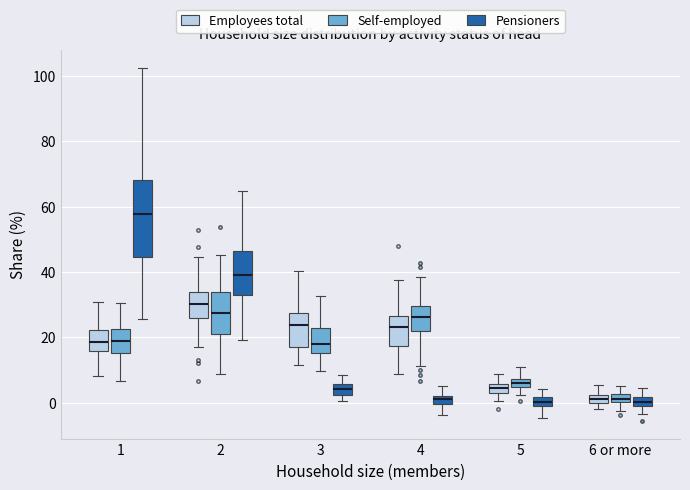

Comparing the boxes themselves (not the whiskers), which one is the tallest?

1 (Pensioners)